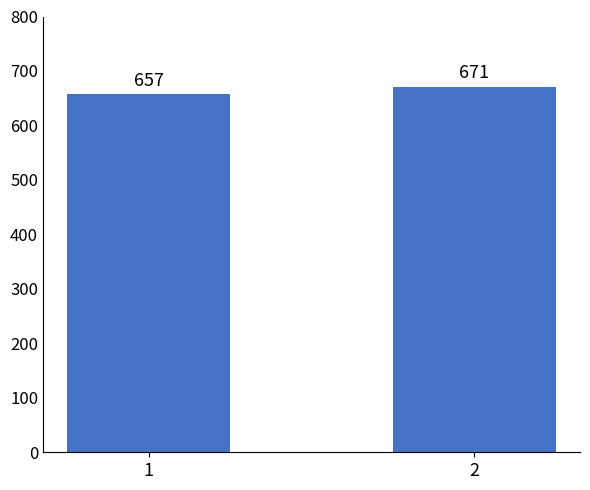

How many distinct data groups are displayed?

1